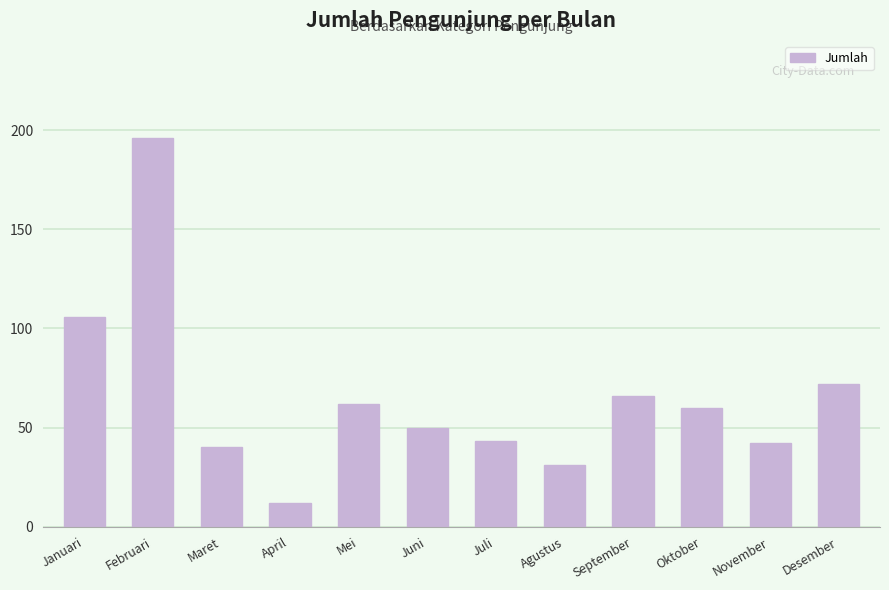

How many series are shown in this chart?

1